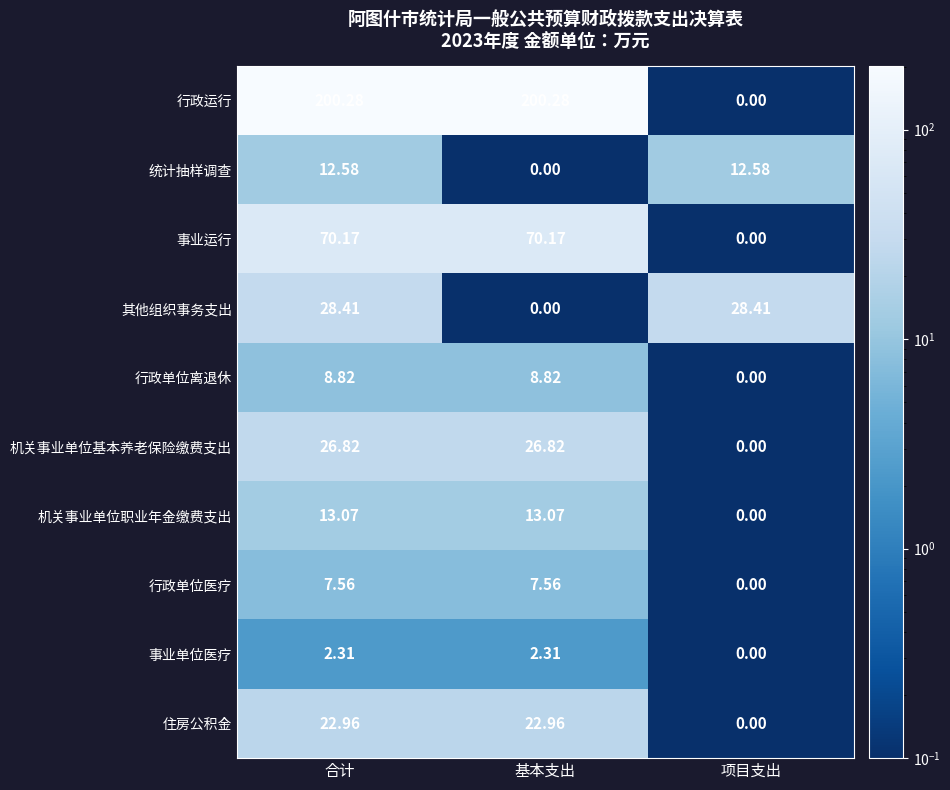

At which label does 其他组织事务支出 first exceed 28?

合计